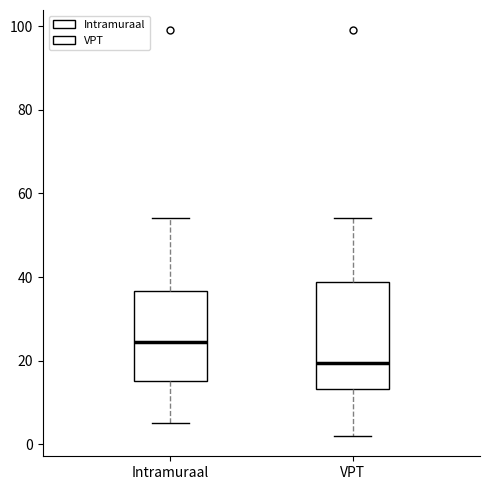

Reading left to right, read every box against the y-axis: the position of its median line, the range the box covers, and the ends of its whiskers. The values are not printed on the chart, so give them approximately, as read against the axis.

Intramuraal: median 24, box 16 to 36, whiskers 6 to 54
VPT: median 20, box 14 to 38, whiskers 2 to 54